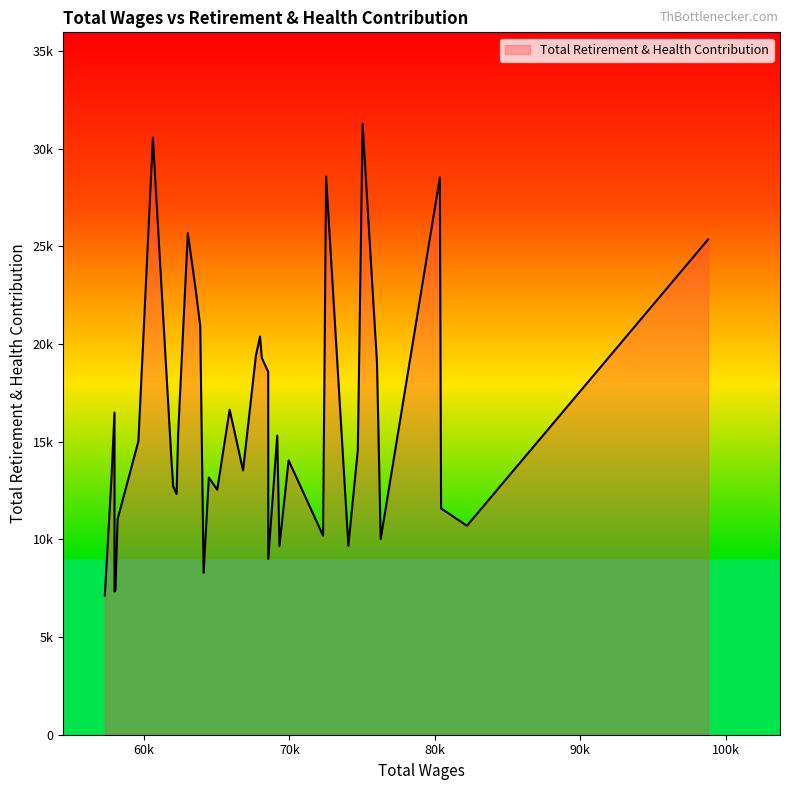

What is the average value?

16014